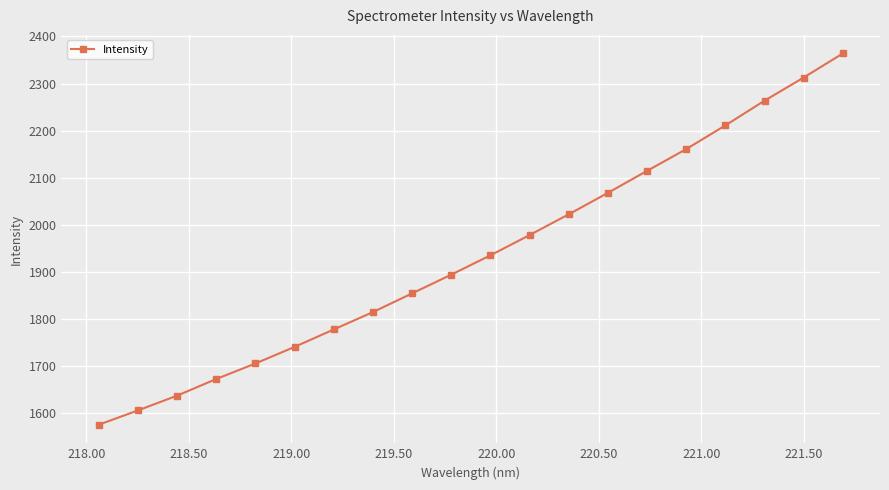

How many data points are less than 1935?

10